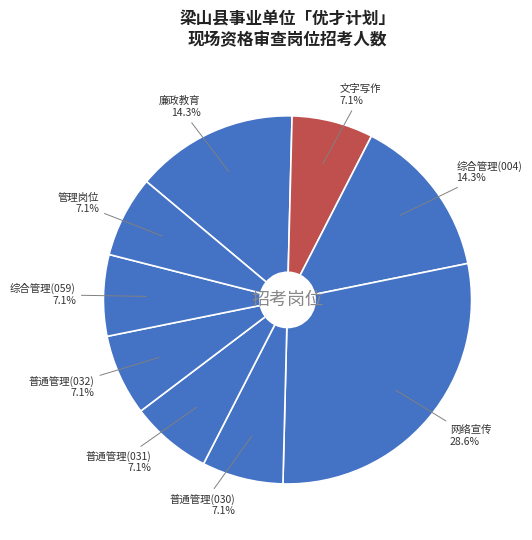

Is 综合管理(059) the majority of the pie?

No